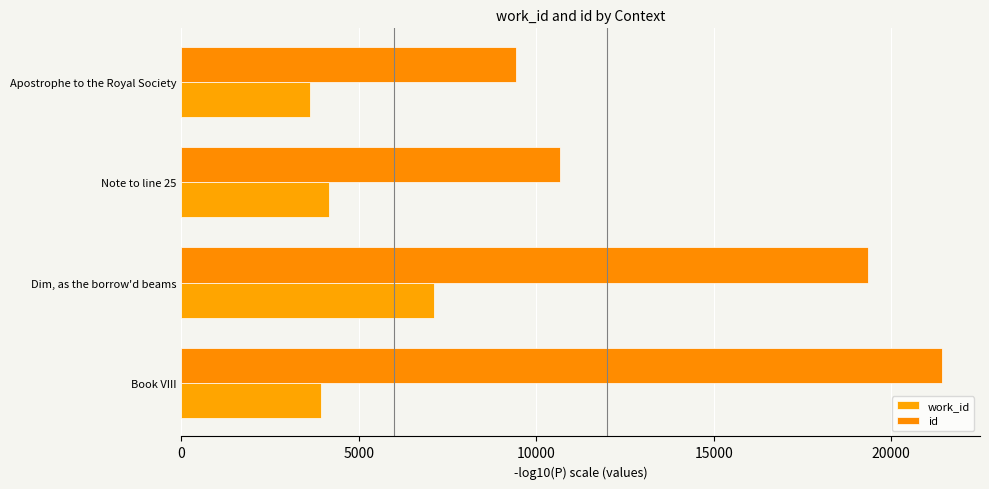

Which label corresponds to the largest value in the chart?

Book VIII